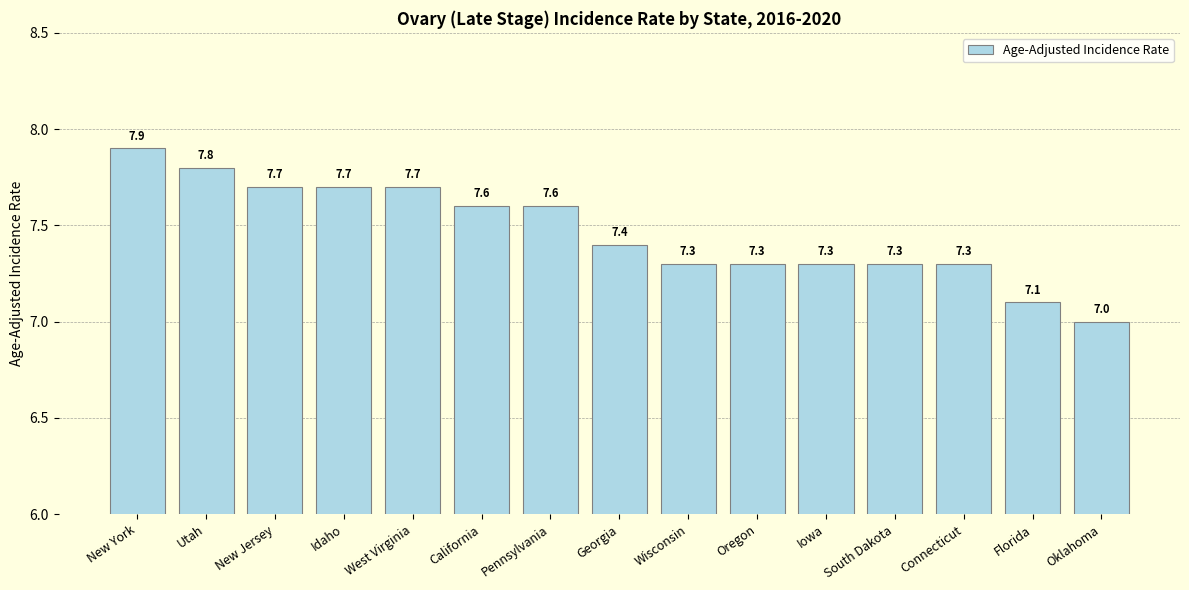

How many distinct data groups are displayed?

1